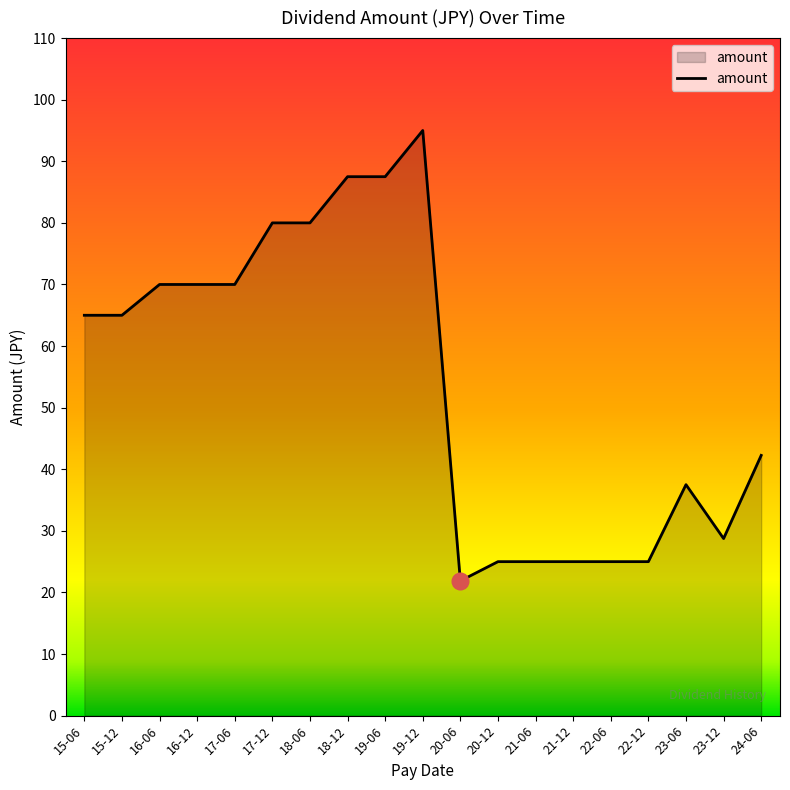

What is the average value?

54.0